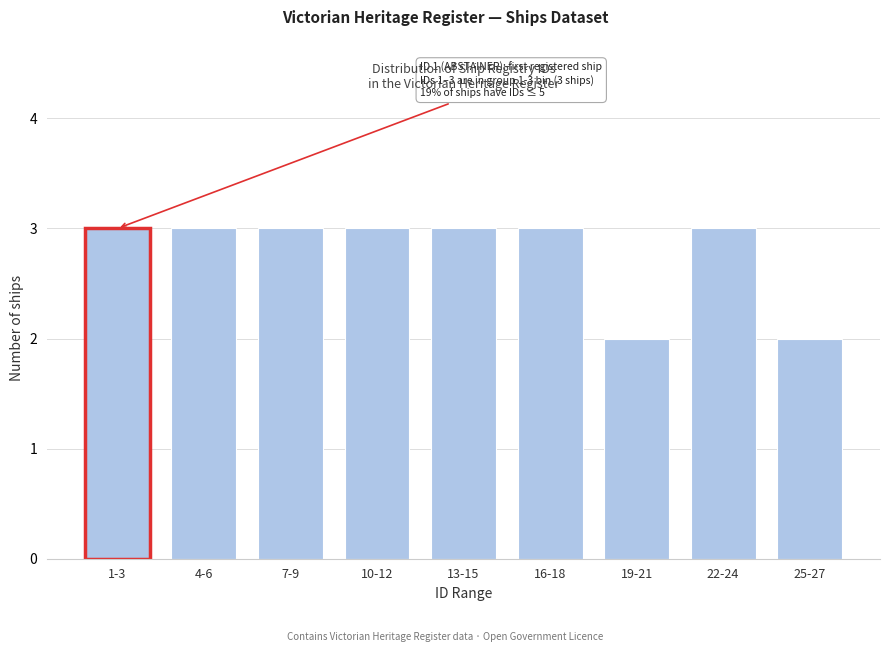

Reading left to right, what are all the values shown in this chart?

1-3=3	4-6=3	7-9=3	10-12=3	13-15=3	16-18=3	19-21=2	22-24=3	25-27=2